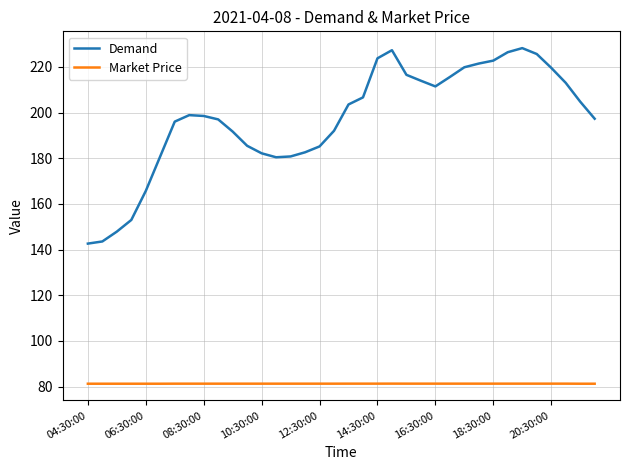

Which series has the largest range (max minus min)?

Demand